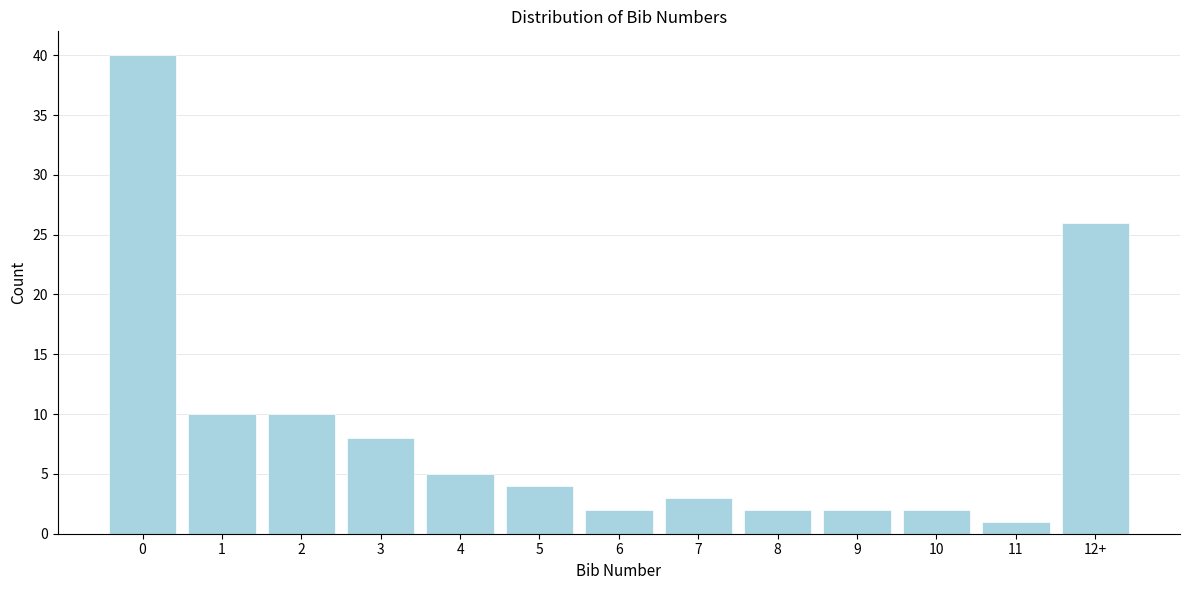

Reading left to right, what are all the values shown in this chart?

0=40	1=10	2=10	3=8	4=5	5=4	6=2	7=3	8=2	9=2	10=2	11=1	12+=26